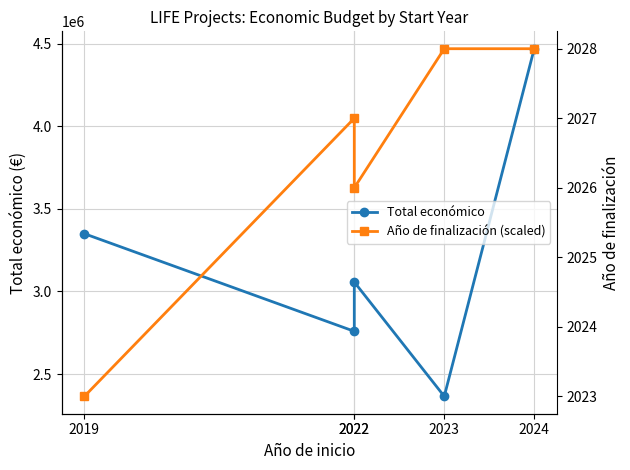

At which category is the sum across all series the highest?

2024